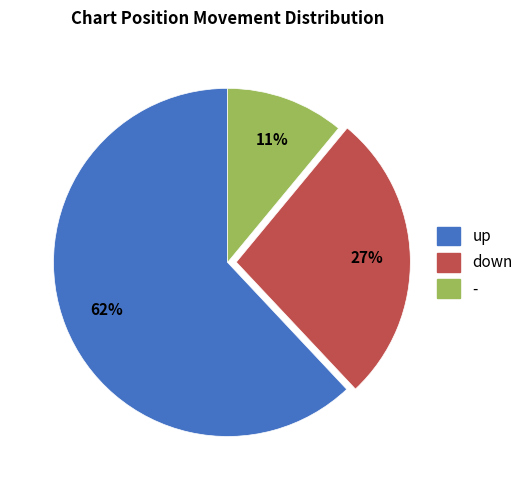

Which slice is the smallest?

-